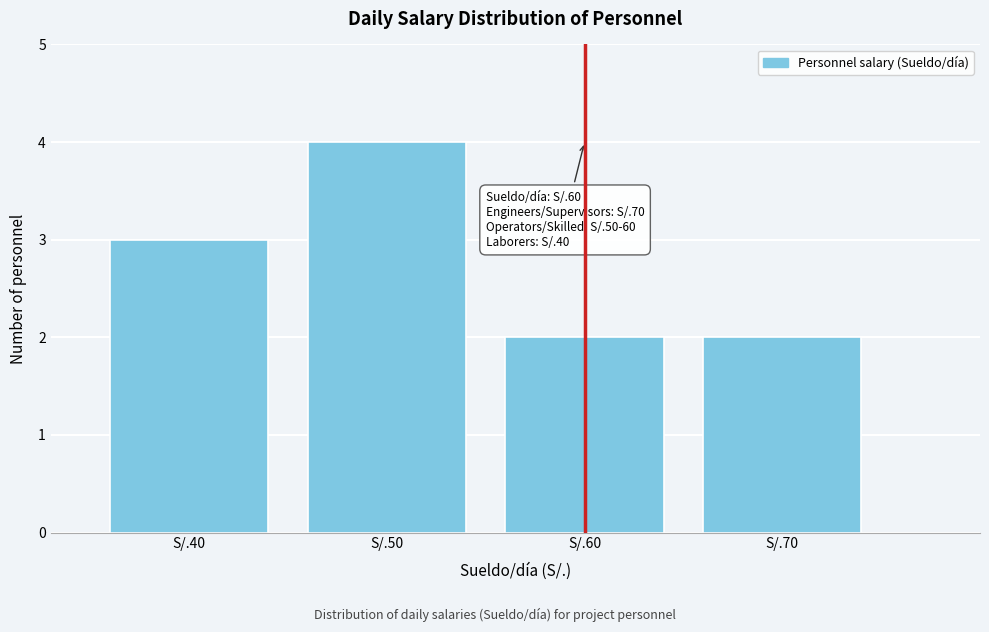

Reading right to left, what are all the values shown in this chart?

S/.70=2	S/.60=2	S/.50=4	S/.40=3